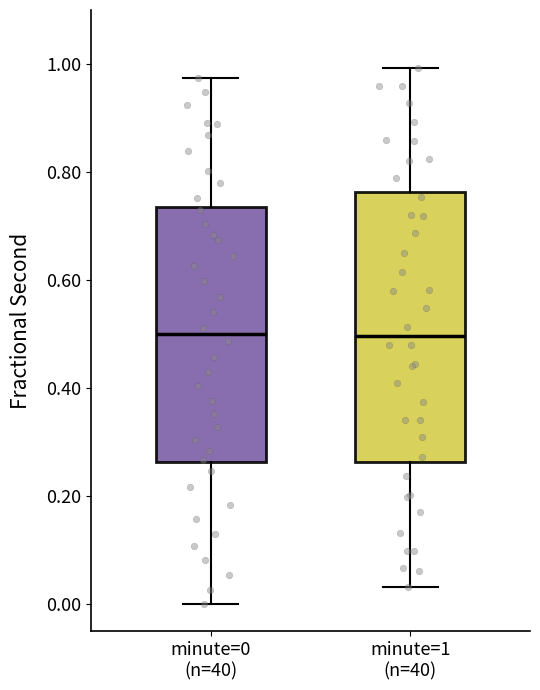

Which box is the tallest, from its lower edge to its upper edge?

minute=1 (n=40)